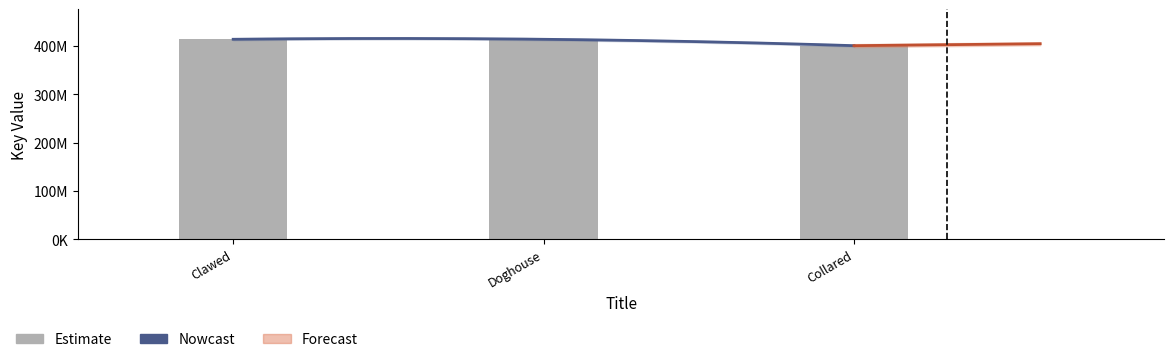

What is the value of the 2nd bar from the left?

414226417